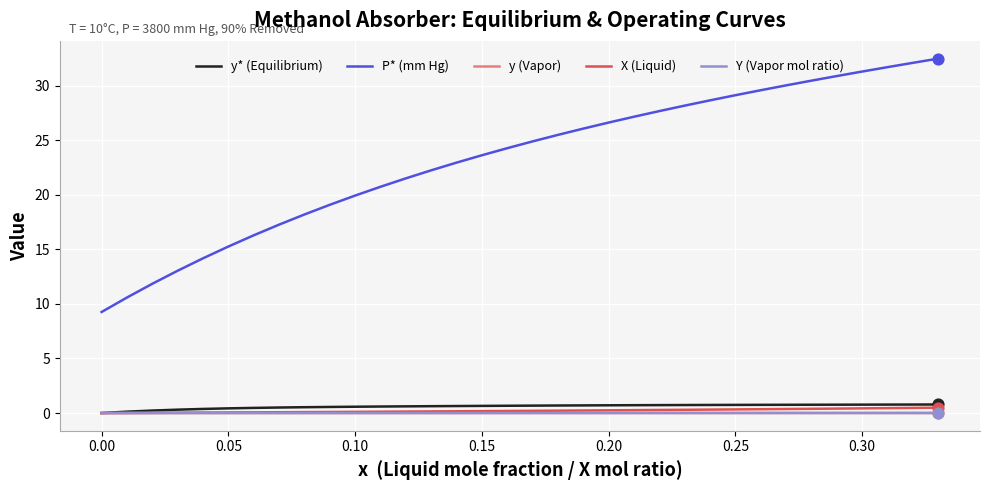

Which series has the largest total across all categories?

P* (mm Hg)